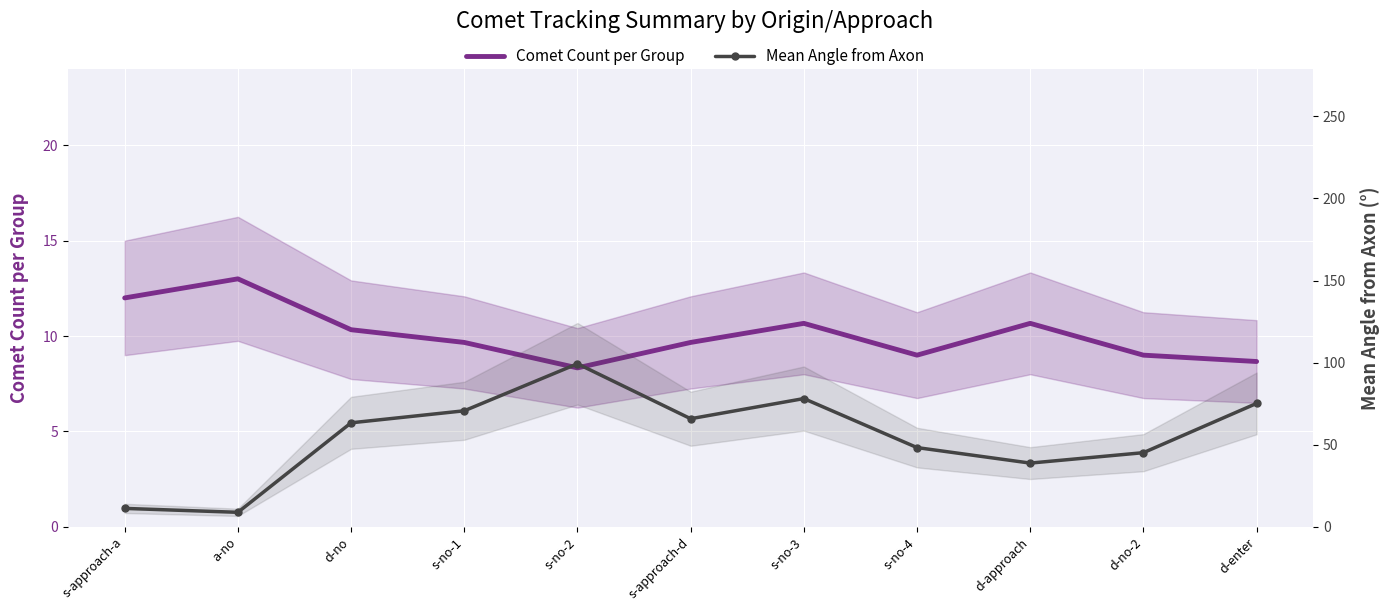

What is the sum of the Comet Count per Group values at s-approach-a and d-enter?

20.7